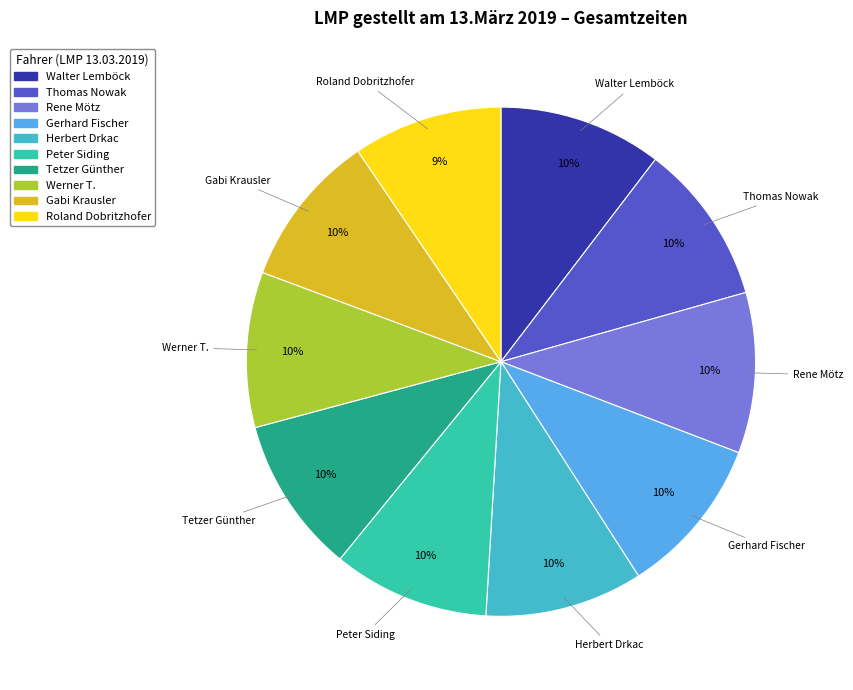

What is the ratio of the value at Walter Lemböck to the value at Peter Siding?

1.0